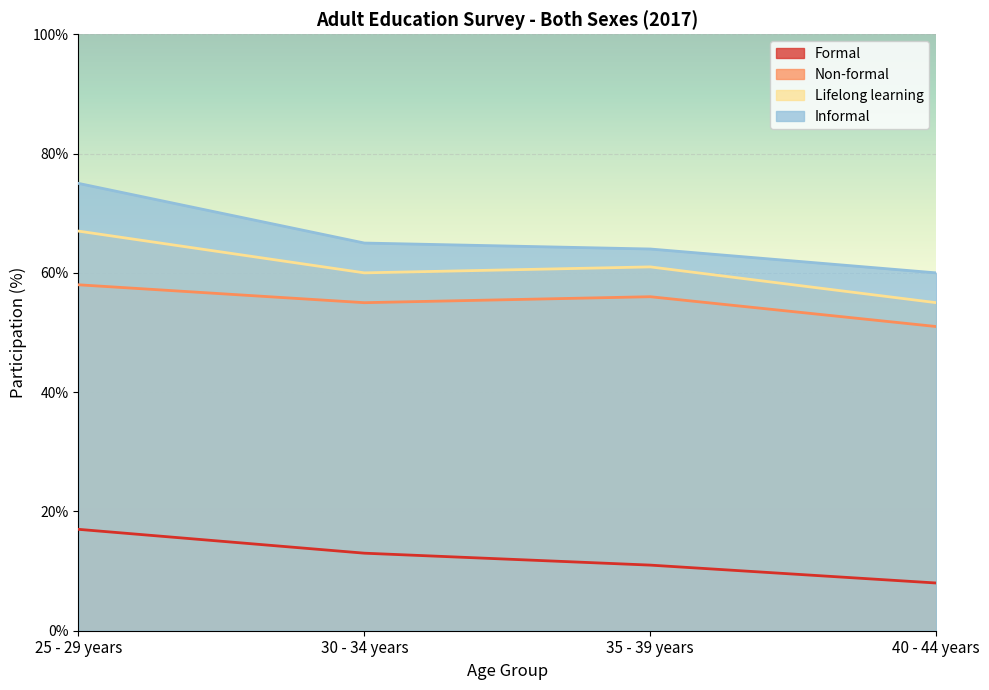

The value of Non-formal at 40 - 44 years is 12. True or false?

False